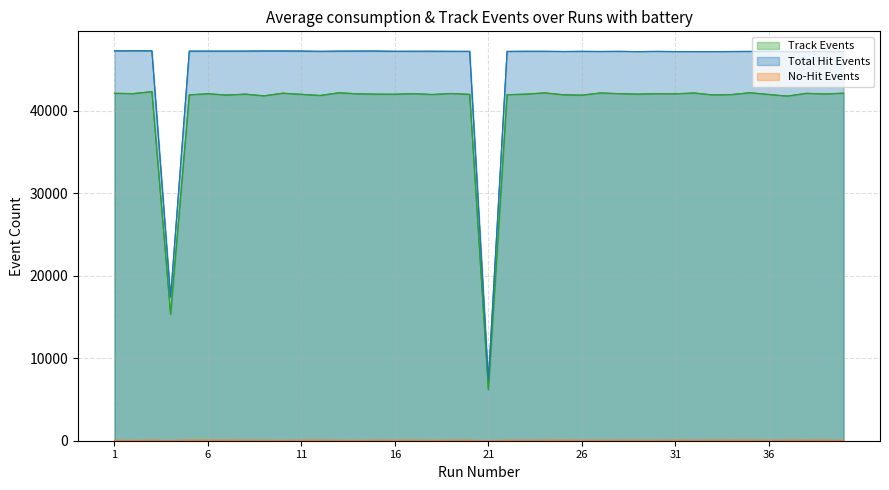

Rank the series by their maximum value, from lowest to highest.

No-Hit Events, Track Events, Total Hit Events